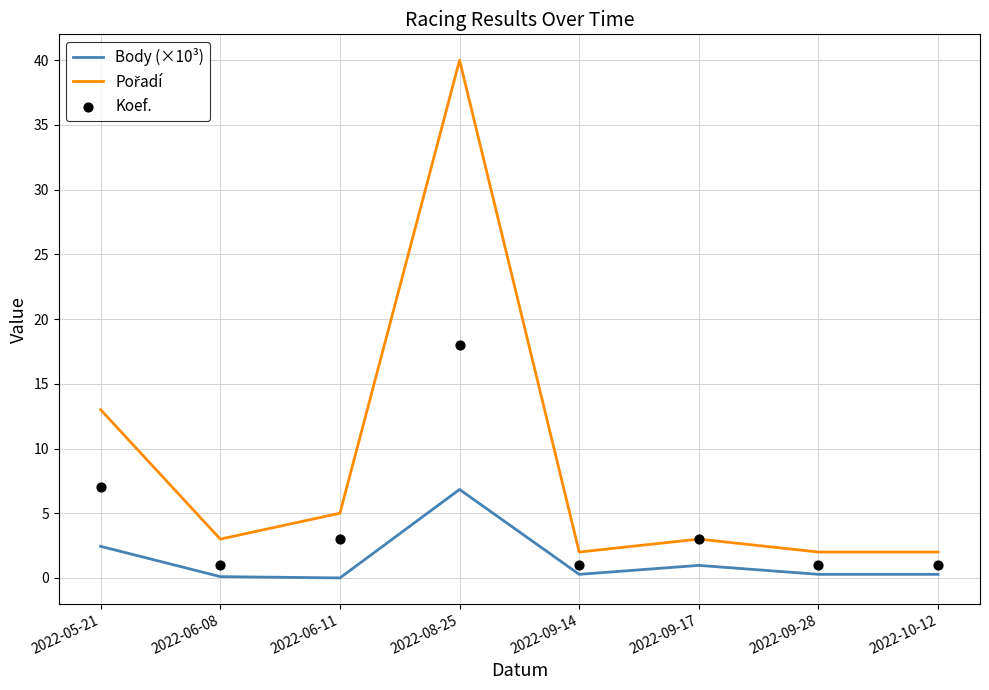

What are all the series names shown in the legend?

Body (×10³), Pořadí, Koef.